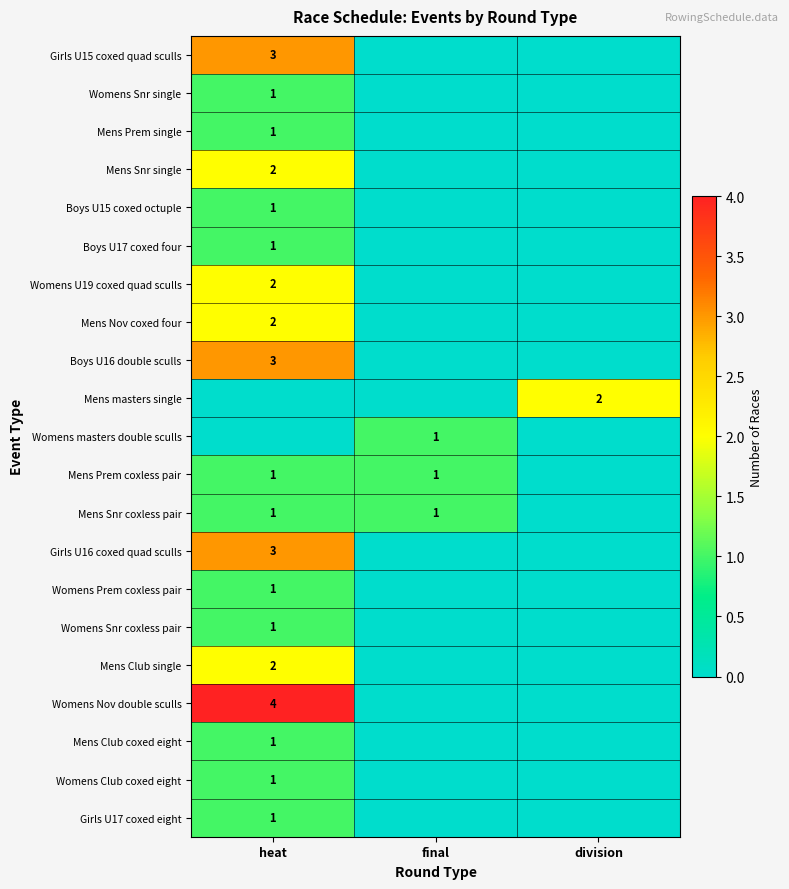

Is it true that Girls U16 coxed quad sculls equals 5 at heat?

False